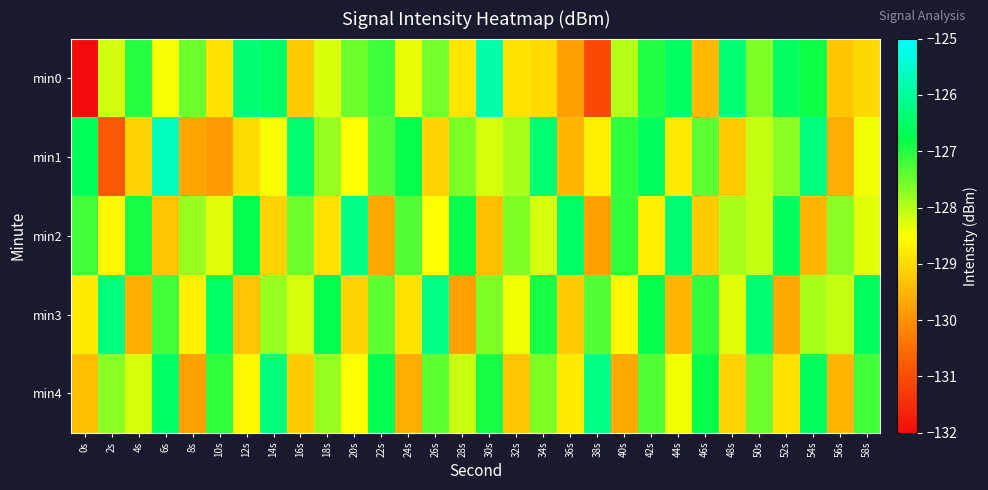

Reading left to right, extract all data points from this chart.

min0: 0s=-217.1	2s=-128.2	4s=-127.0	6s=-128.4	8s=-127.5	10s=-128.9	12s=-126.4	14s=-126.5	16s=-129.2	18s=-128.2	20s=-127.5	22s=-127.2	24s=-128.4	26s=-127.6	28s=-128.8	30s=-125.9	32s=-128.9	34s=-129.0	36s=-129.8	38s=-131.1	40s=-128.0	42s=-127.0	44s=-126.6	46s=-129.4	48s=-126.4	50s=-127.6	52s=-126.6	54s=-126.9	56s=-129.3	58s=-129.0
min1: 0s=-126.6	2s=-130.8	4s=-129.1	6s=-125.6	8s=-129.7	10s=-129.8	12s=-129.0	14s=-128.4	16s=-126.4	18s=-127.8	20s=-128.5	22s=-127.3	24s=-126.8	26s=-129.1	28s=-127.6	30s=-128.2	32s=-127.9	34s=-126.4	36s=-129.5	38s=-128.7	40s=-127.1	42s=-126.6	44s=-128.8	46s=-127.4	48s=-129.2	50s=-128.1	52s=-127.7	54s=-126.3	56s=-129.6	58s=-128.4
min2: 0s=-127.2	2s=-128.6	4s=-126.9	6s=-129.3	8s=-127.8	10s=-128.3	12s=-126.7	14s=-129.1	16s=-127.5	18s=-128.9	20s=-126.2	22s=-129.7	24s=-127.3	26s=-128.5	28s=-126.8	30s=-129.4	32s=-127.6	34s=-128.2	36s=-126.5	38s=-129.8	40s=-127.1	42s=-128.7	44s=-126.4	46s=-129.2	48s=-127.9	50s=-128.1	52s=-126.6	54s=-129.5	56s=-127.7	58s=-128.3
min3: 0s=-128.8	2s=-126.3	4s=-129.6	6s=-127.2	8s=-128.7	10s=-126.5	12s=-129.3	14s=-127.8	16s=-128.2	18s=-126.7	20s=-129.1	22s=-127.4	24s=-128.9	26s=-126.2	28s=-129.8	30s=-127.6	32s=-128.4	34s=-126.9	36s=-129.2	38s=-127.3	40s=-128.6	42s=-126.8	44s=-129.5	46s=-127.1	48s=-128.3	50s=-126.4	52s=-129.7	54s=-127.9	56s=-128.1	58s=-126.6
min4: 0s=-129.4	2s=-127.7	4s=-128.2	6s=-126.5	8s=-129.8	10s=-127.1	12s=-128.6	14s=-126.3	16s=-129.2	18s=-127.8	20s=-128.5	22s=-126.7	24s=-129.6	26s=-127.4	28s=-128.1	30s=-126.9	32s=-129.3	34s=-127.6	36s=-128.8	38s=-126.2	40s=-129.7	42s=-127.3	44s=-128.4	46s=-126.8	48s=-129.1	50s=-127.5	52s=-128.9	54s=-126.6	56s=-129.5	58s=-127.2